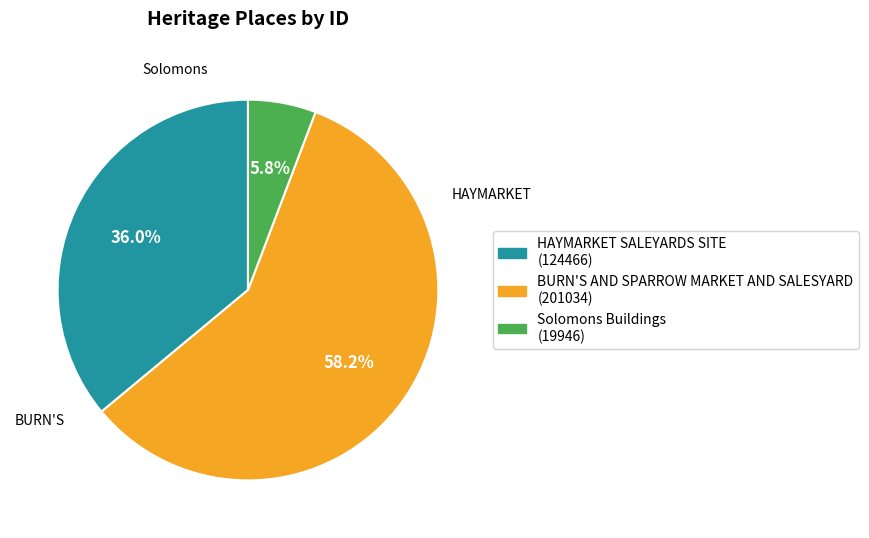

Between HAYMARKET SALEYARDS SITE and BURN'S AND SPARROW MARKET AND SALESYARD, which is larger?

BURN'S AND SPARROW MARKET AND SALESYARD